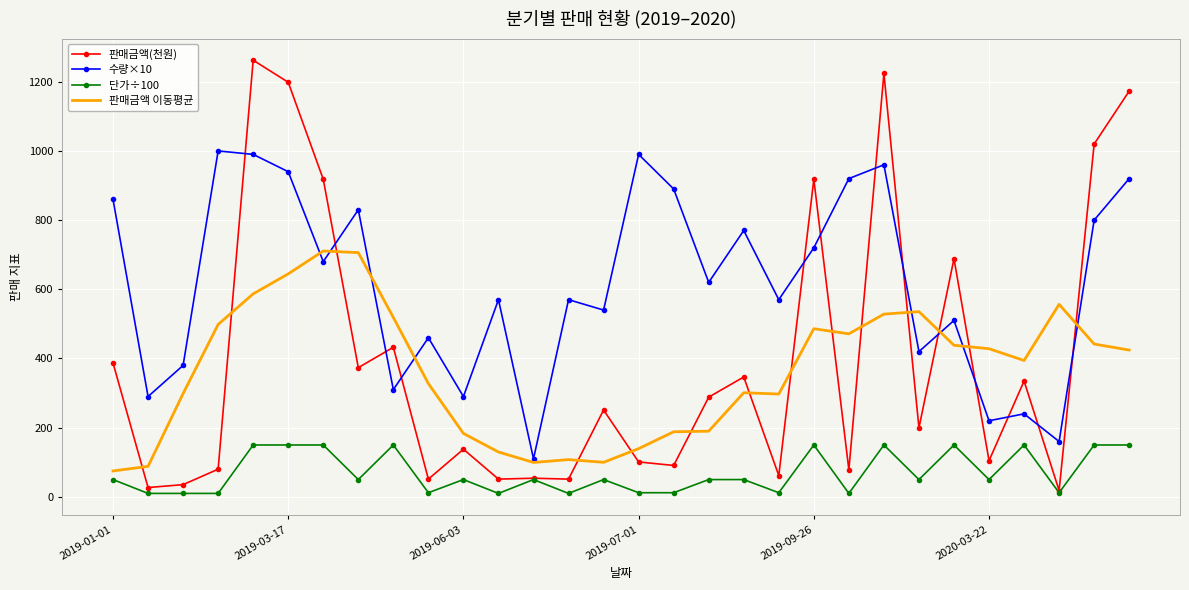

Rank the series by their maximum value, from lowest to highest.

단가÷100, 판매금액 이동평균, 수량×10, 판매금액(천원)